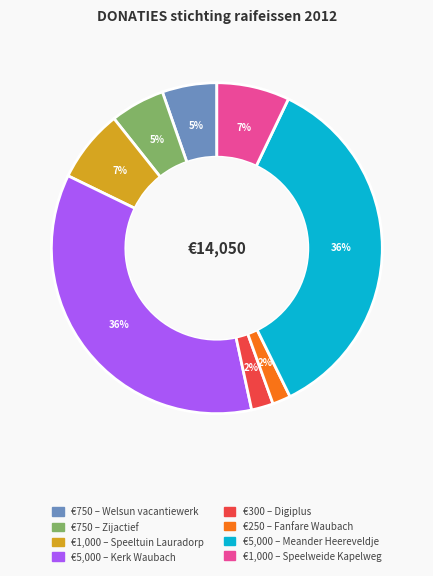

To the nearest percent, what is the average slice percentage?

12%